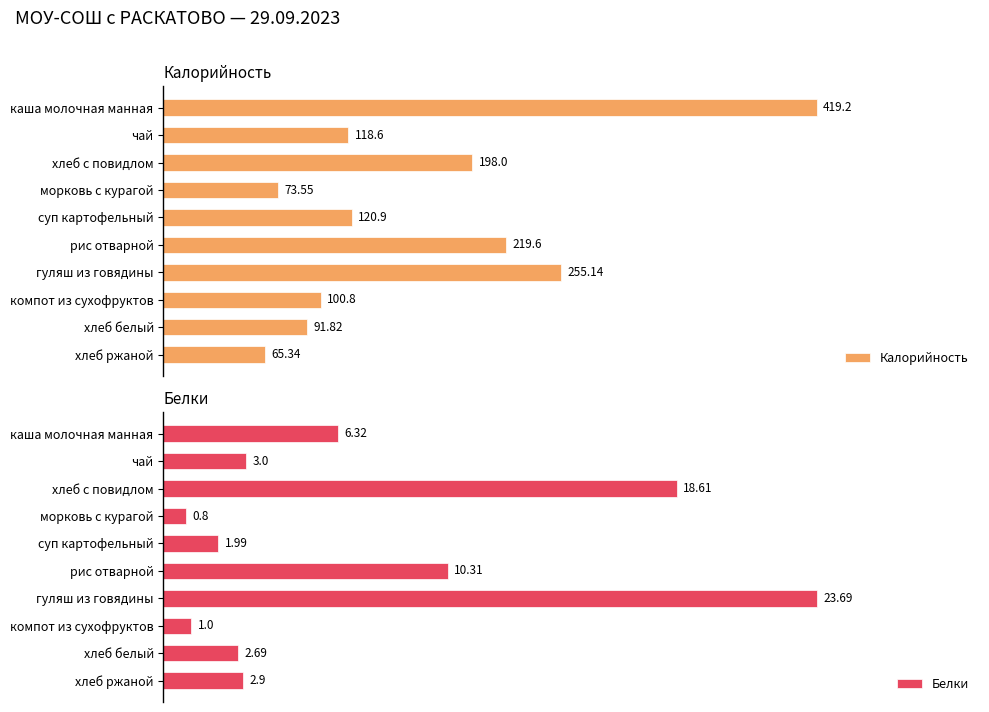

What are all the series names shown in the legend?

Калорийность, Белки